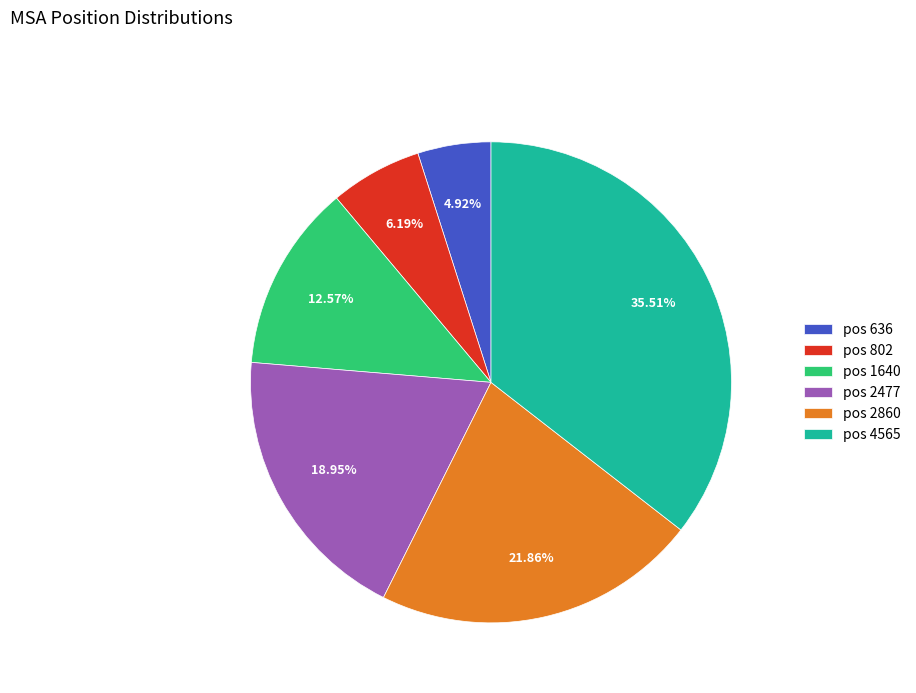

How many segments does this pie chart have?

6